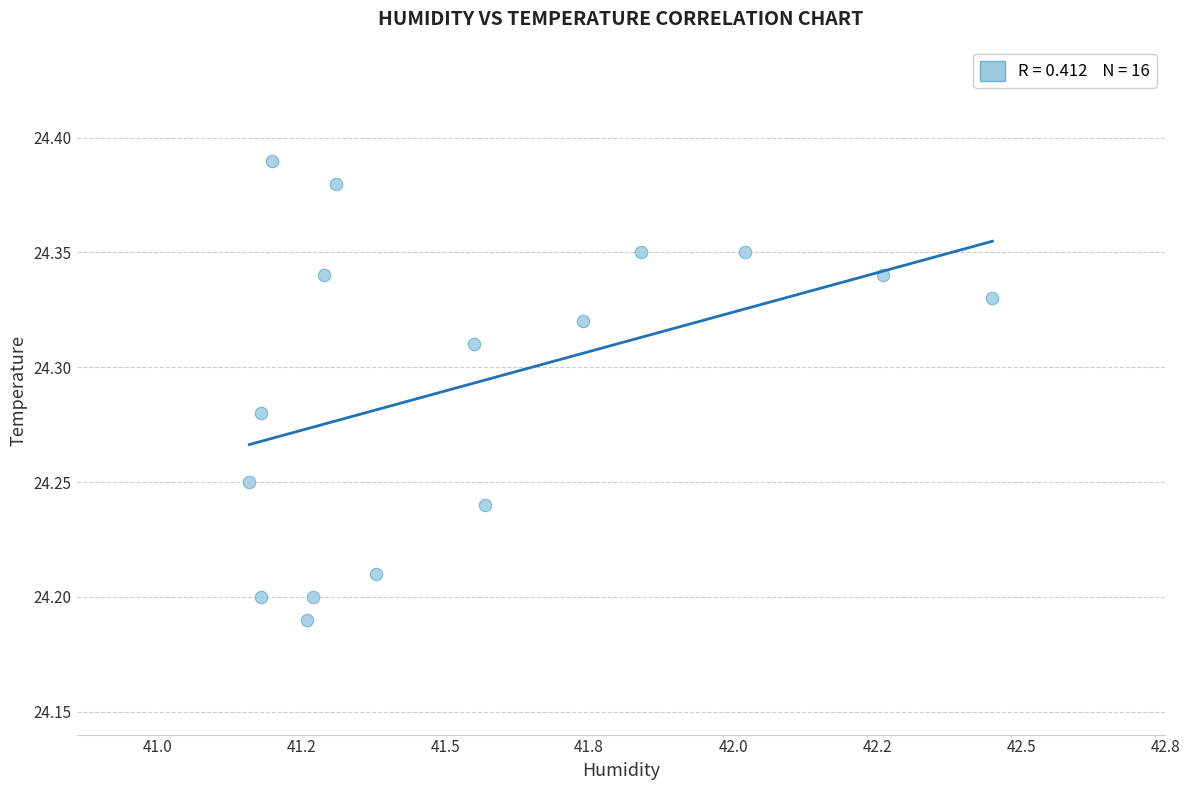

What is the range of X values (max minus min)?

1.3